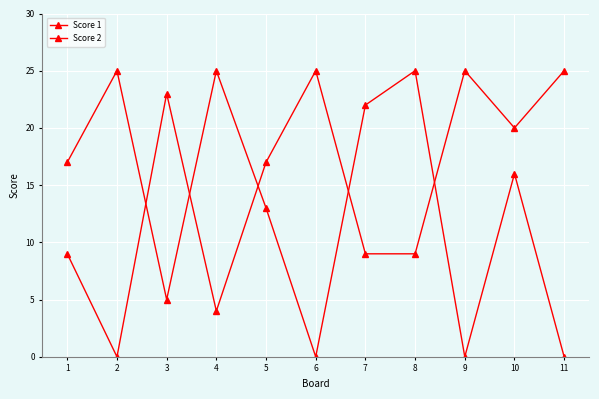

Is the value of Score 1 at 9 greater than the value of Score 2 at 6?

Yes